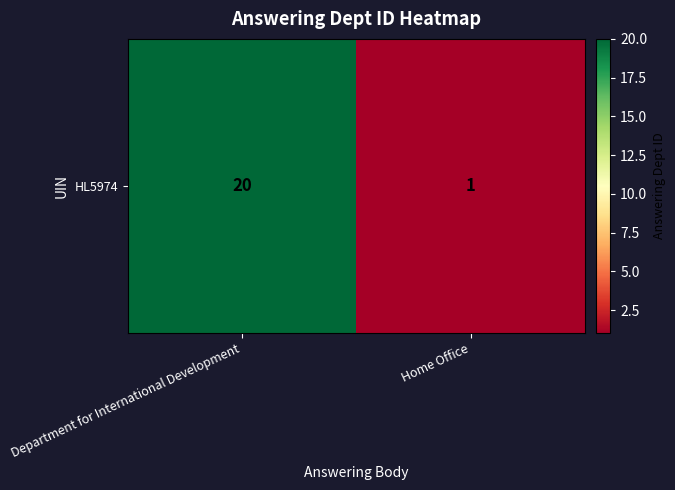

How many values are below 20?

1